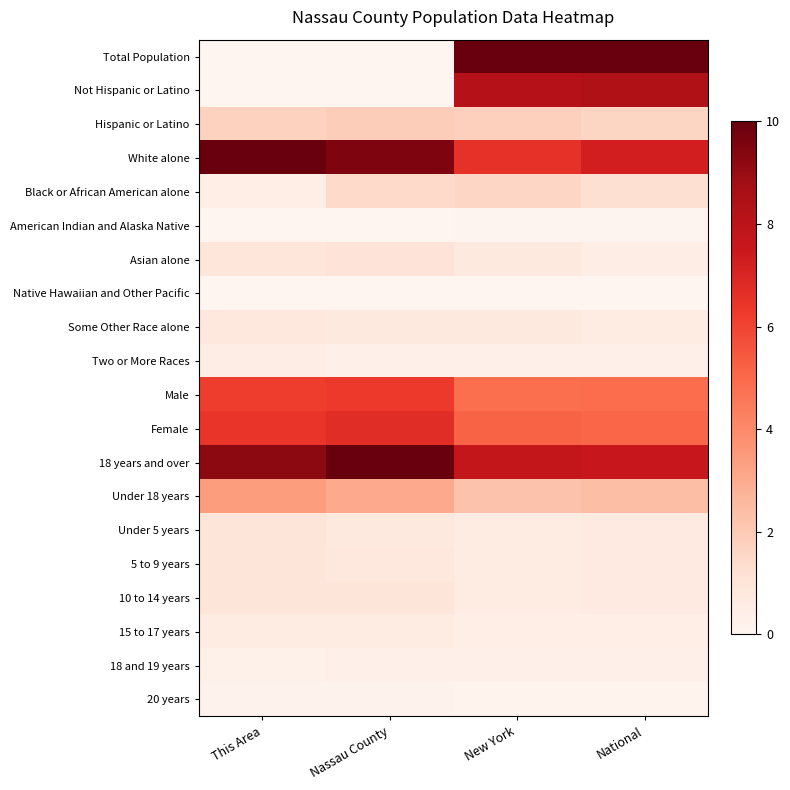

How many data points does each series have?

4